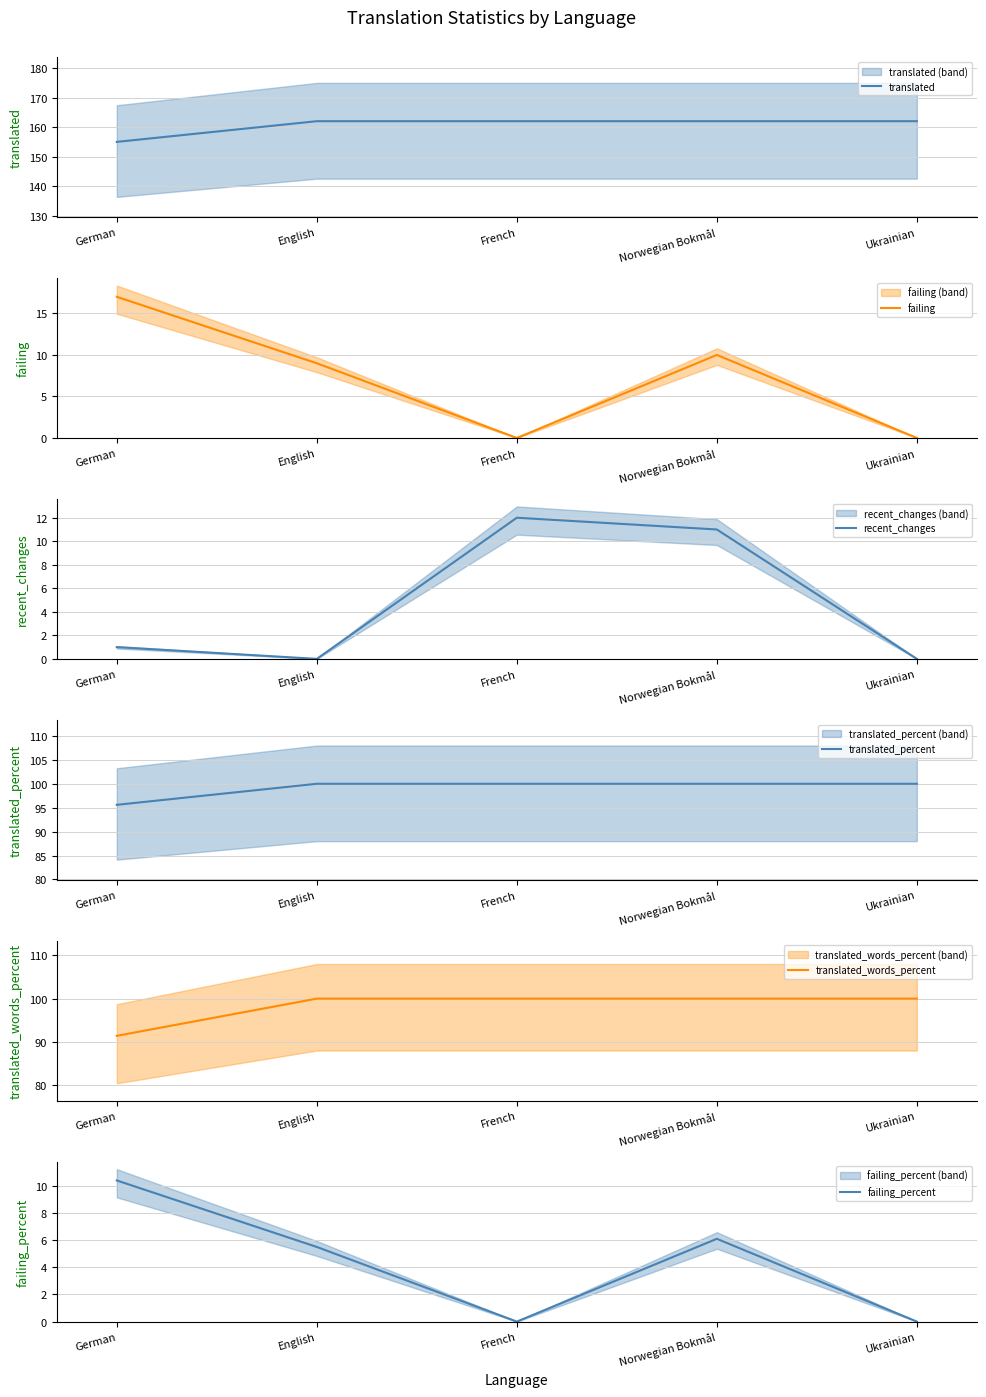

True or false: failing has more than 2 points higher than both neighbors.

False